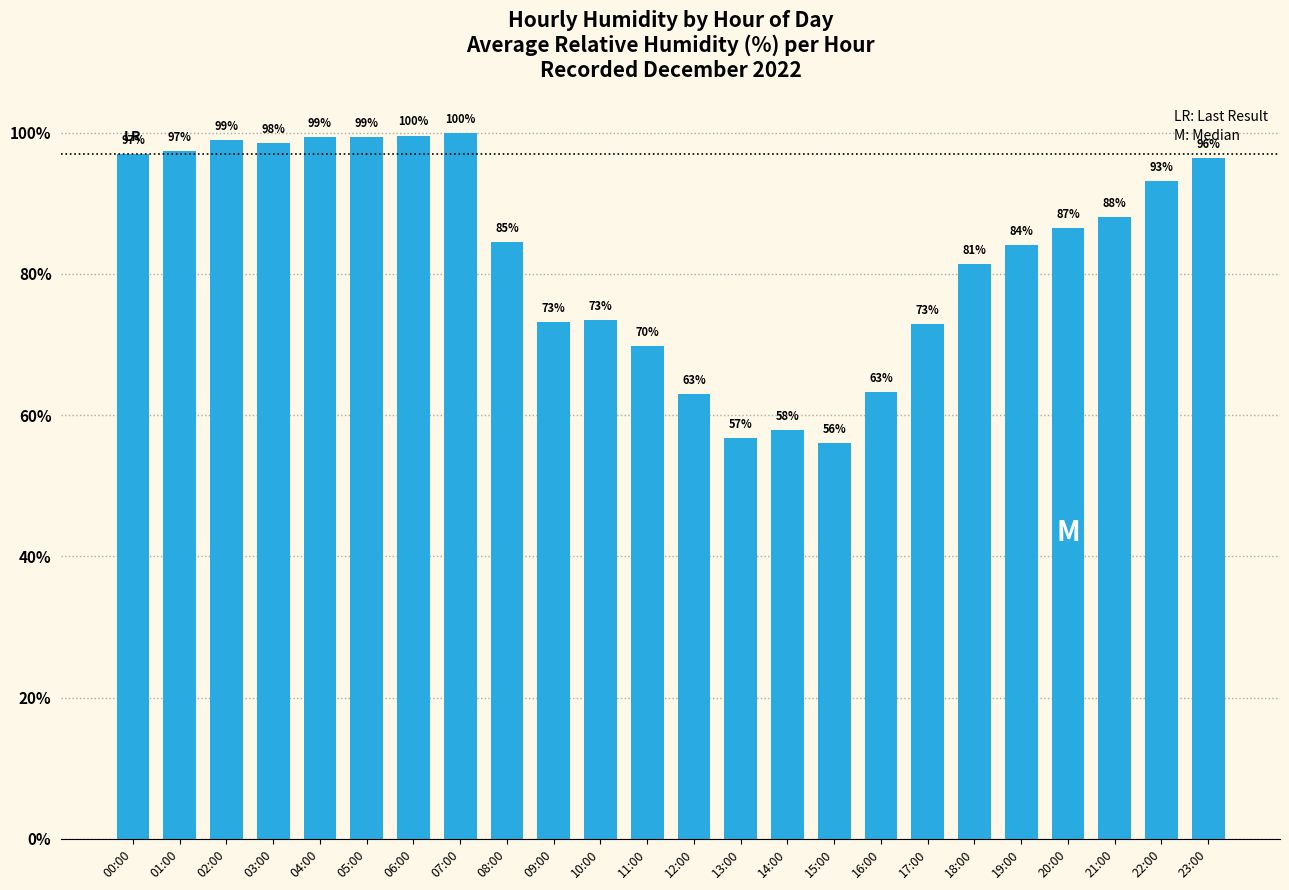

True or false: the data shows 20.7 at 12:00.

False